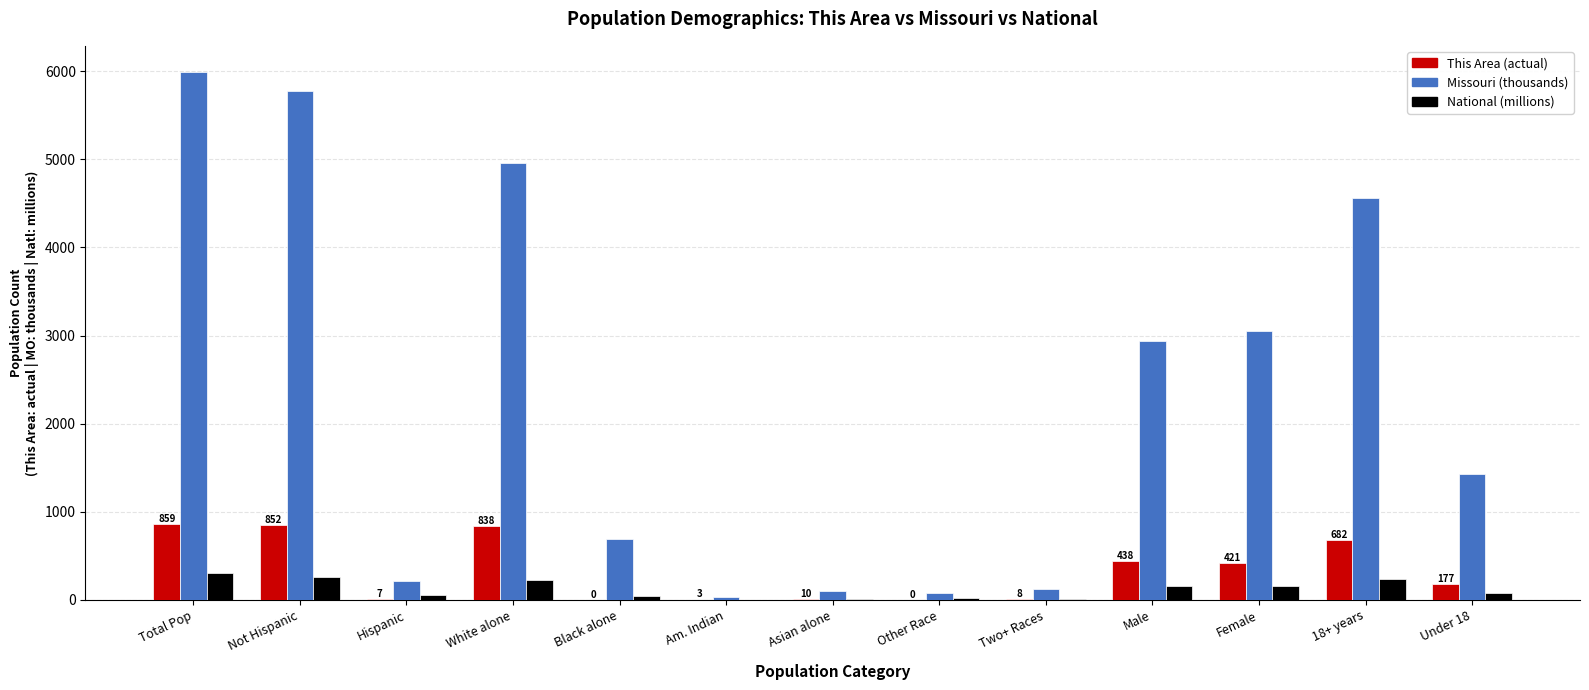

The value of Missouri (thousands) at Male is 2933.5. True or false?

True